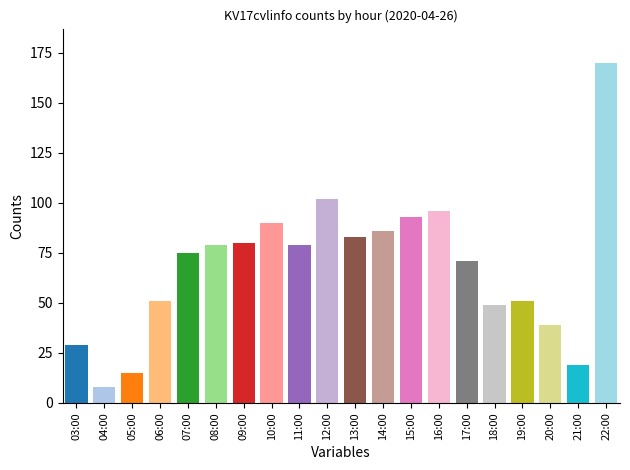

What position from the left is 13:00?

11